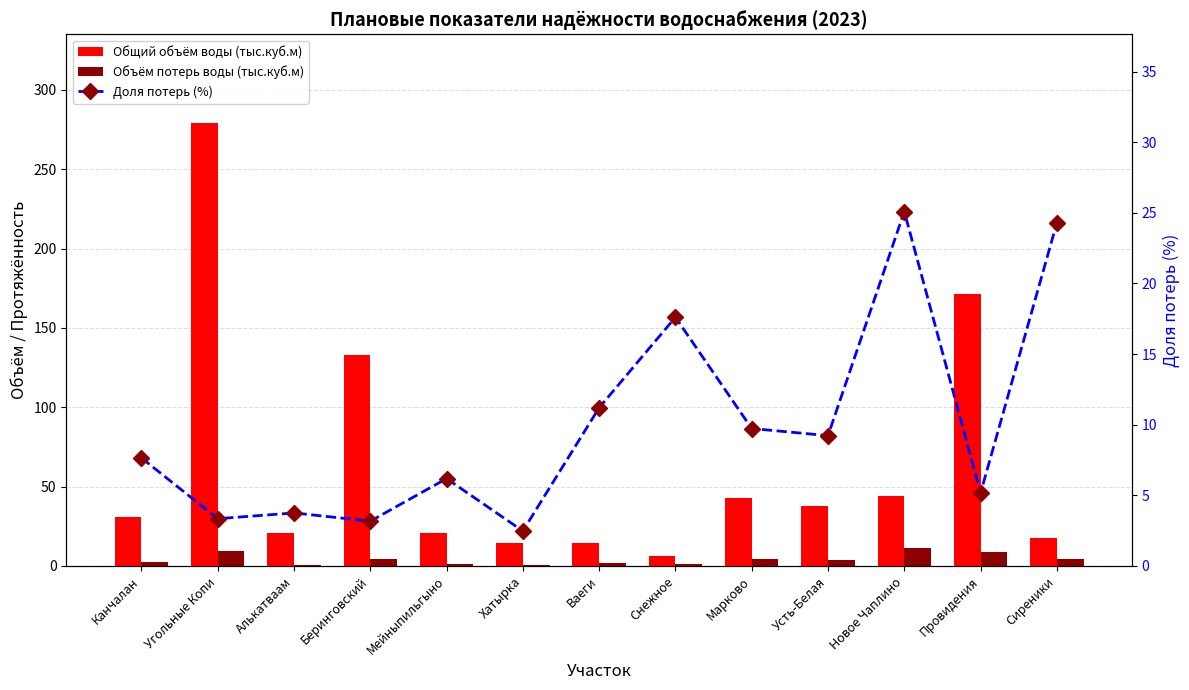

At which category is the sum across all series the highest?

Угольные Копи